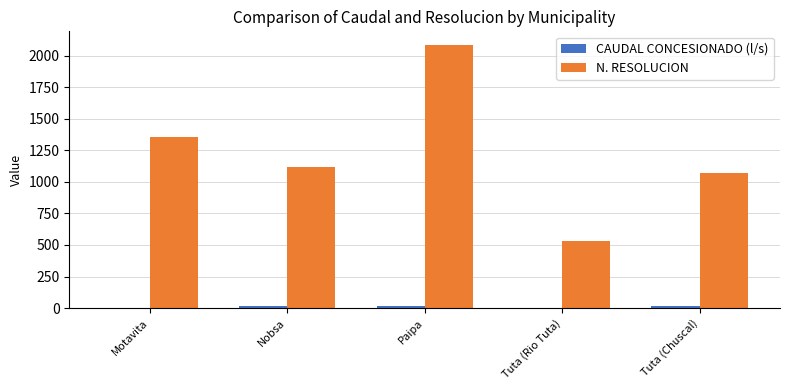

Which series changed the most between Nobsa and Tuta (Rio Tuta)?

N. RESOLUCION